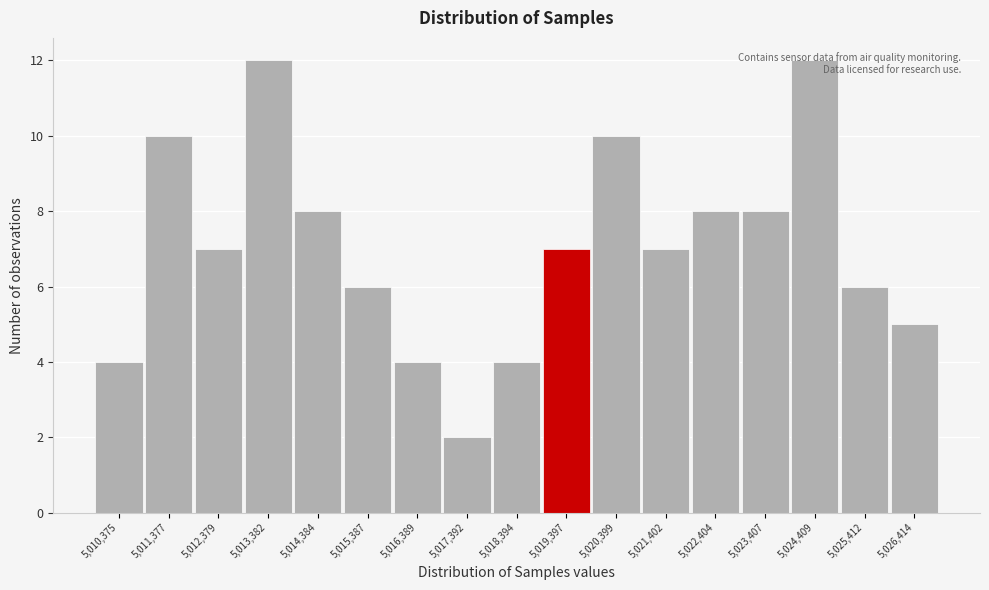

What is the average value?

7